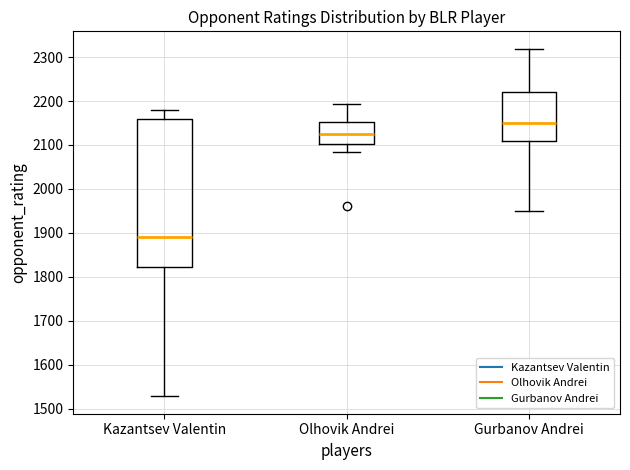

Reading left to right, read every box against the y-axis: the position of its median line, the range the box covers, and the ends of its whiskers. The values are not printed on the chart, so give them approximately, as read against the axis.

Kazantsev Valentin: median 1890, box 1820 to 2160, whiskers 1530 to 2180
Olhovik Andrei: median 2130, box 2100 to 2150, whiskers 2080 to 2190
Gurbanov Andrei: median 2150, box 2110 to 2220, whiskers 1950 to 2320